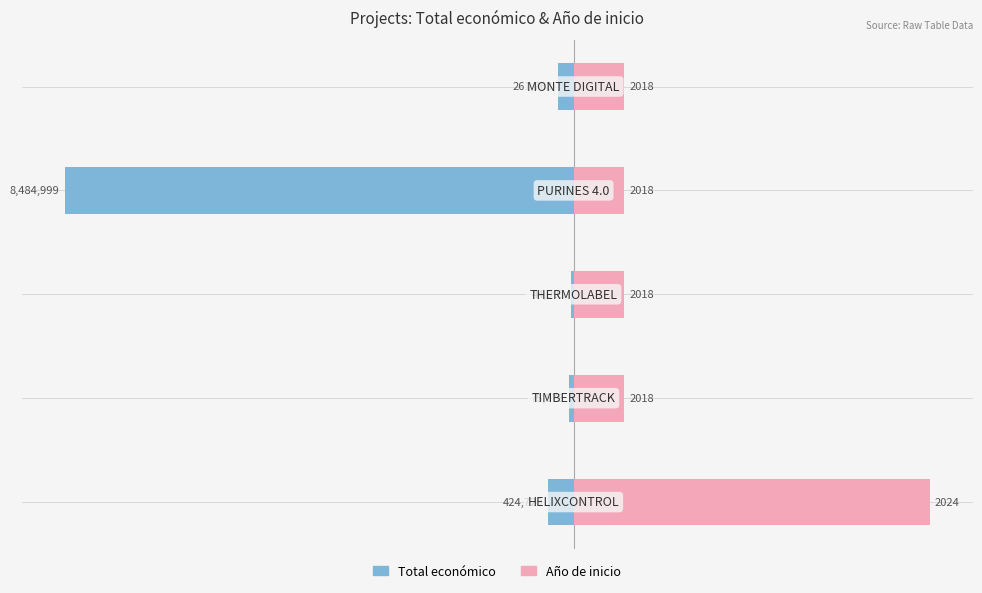

True or false: Año de inicio has a value of 1108186.7 at 3.

False